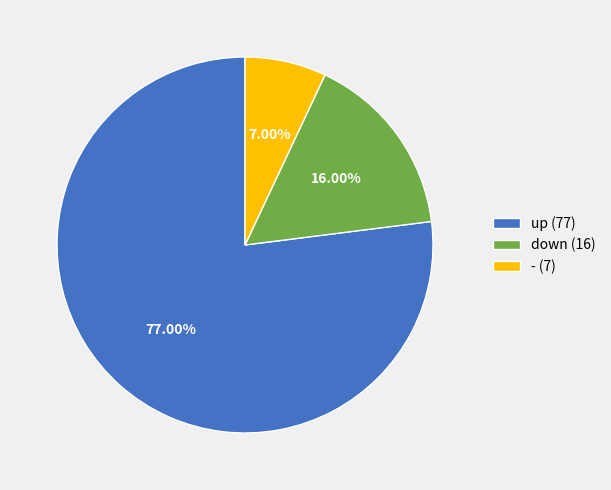

Count the number of slices in the pie.

3